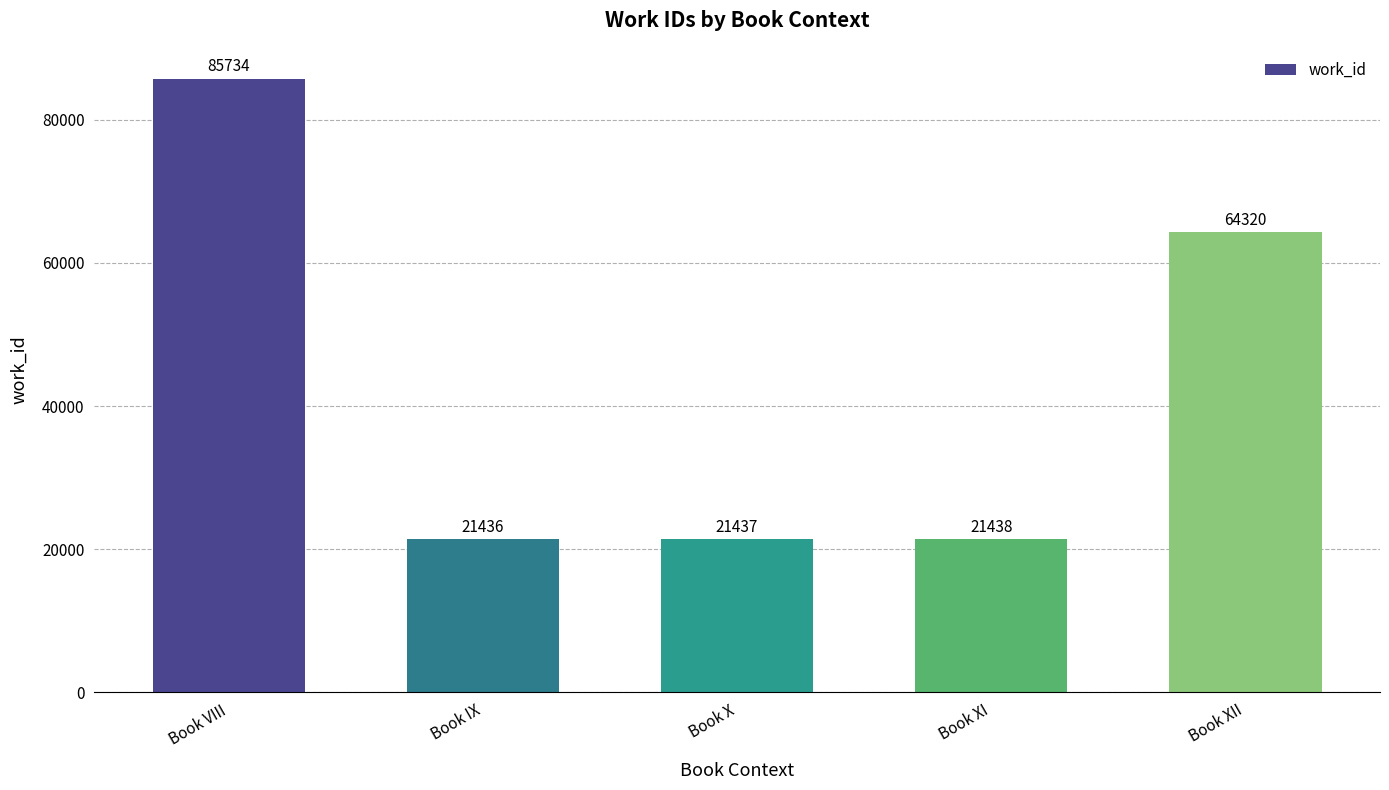

How many bars are there in total?

5